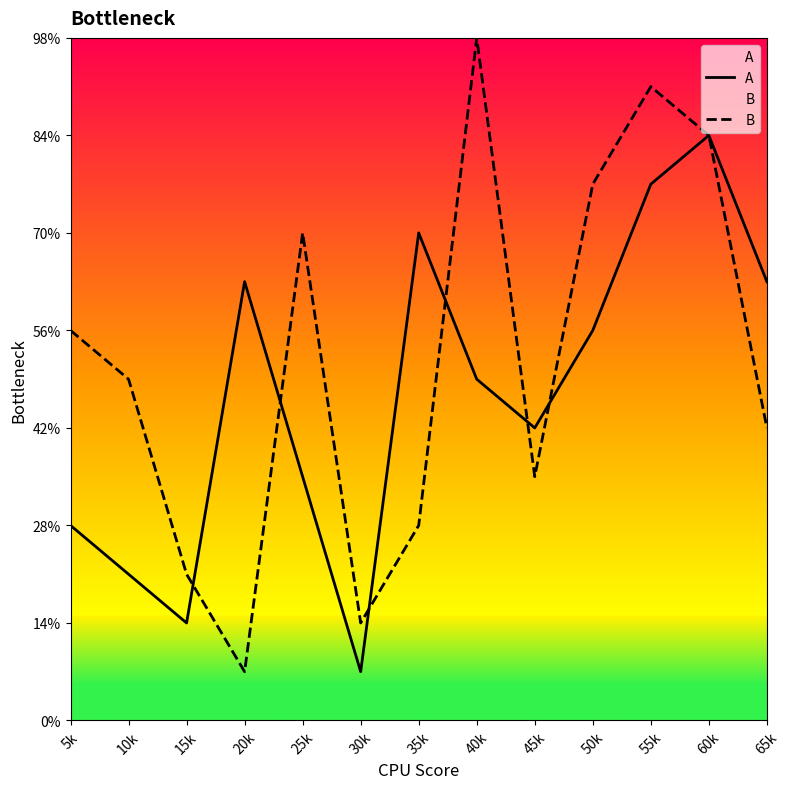

Which has a higher value, 15k or 5k?

5k